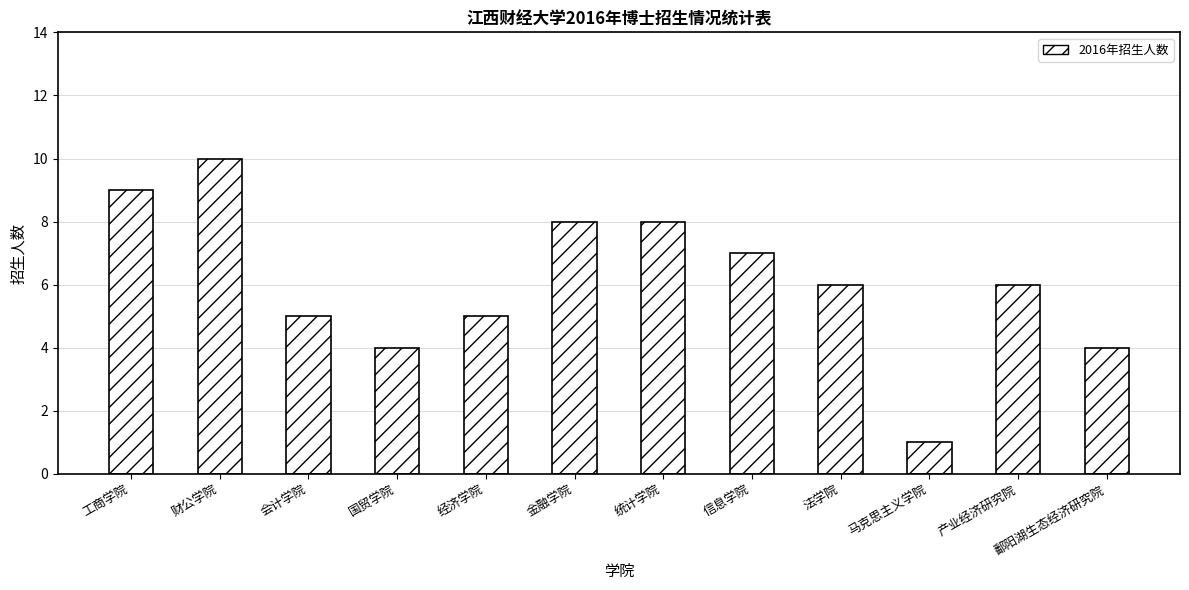

Count the values in the range 5 to 8.

7